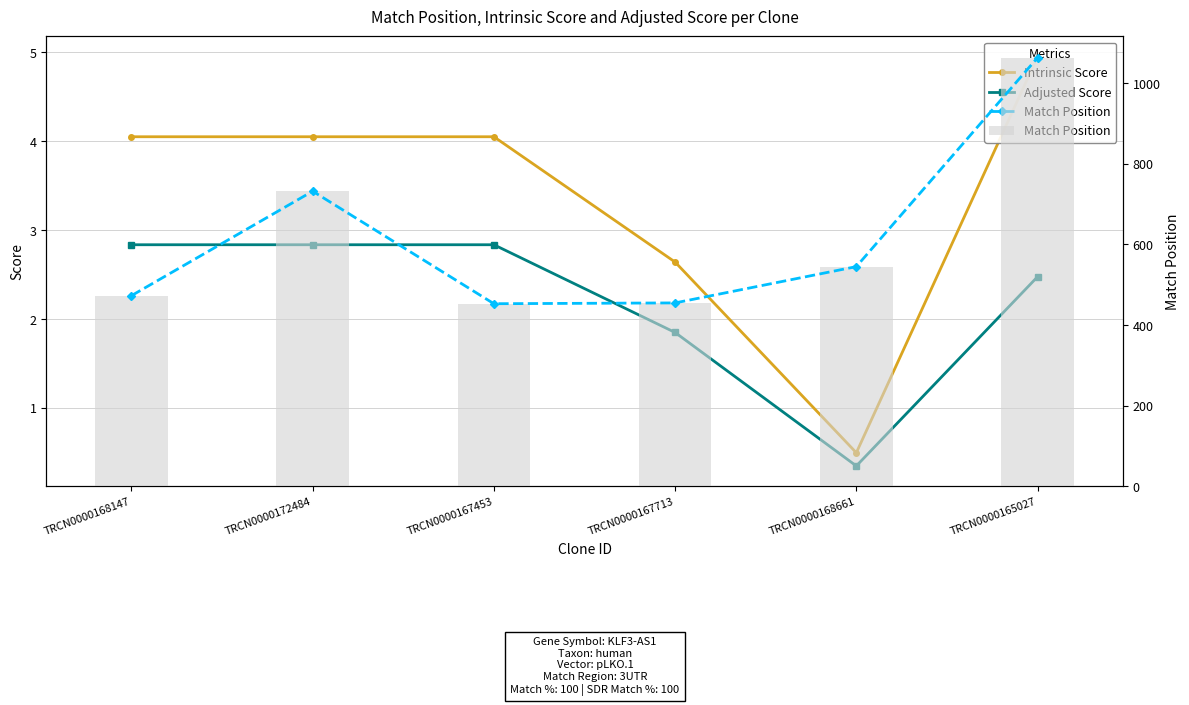

Reading right to left, what are all the values shown in this chart?

Intrinsic Score: TRCN0000165027=5.0	TRCN0000168661=0.5	TRCN0000167713=2.6	TRCN0000167453=4.0	TRCN0000172484=4.0	TRCN0000168147=4.0
Adjusted Score: TRCN0000165027=2.5	TRCN0000168661=0.3	TRCN0000167713=1.8	TRCN0000167453=2.8	TRCN0000172484=2.8	TRCN0000168147=2.8
Match Position: TRCN0000165027=1063.0	TRCN0000168661=545.0	TRCN0000167713=455.0	TRCN0000167453=453.0	TRCN0000172484=732.0	TRCN0000168147=473.0